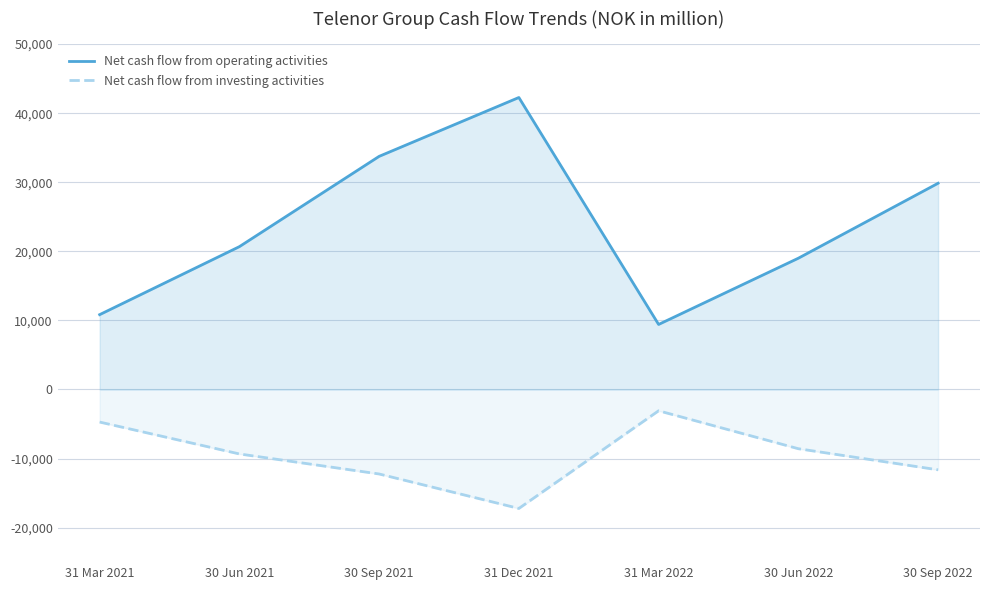

Is the value of Net cash flow from investing activities at 31 Mar 2022 greater than the value of Net cash flow from operating activities at 30 Sep 2021?

No